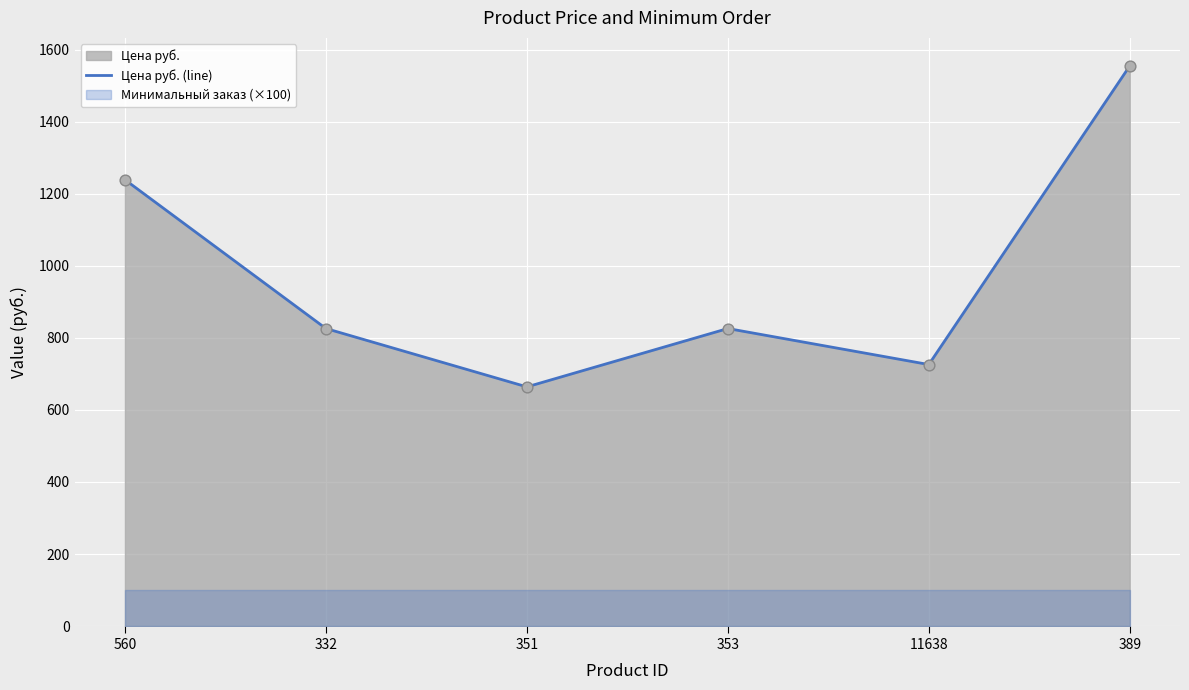

What is the change in value from 353 to 11638?

-100